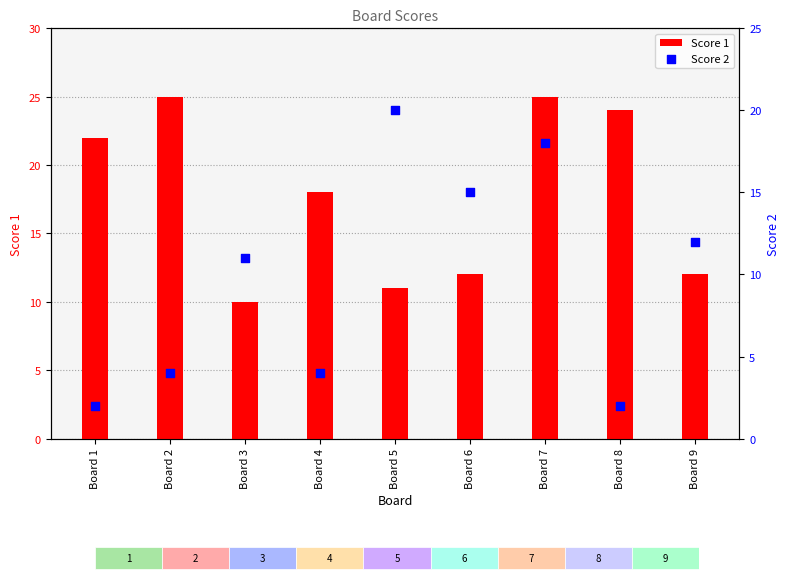

Which series reaches the minimum Y coordinate?

Score 2